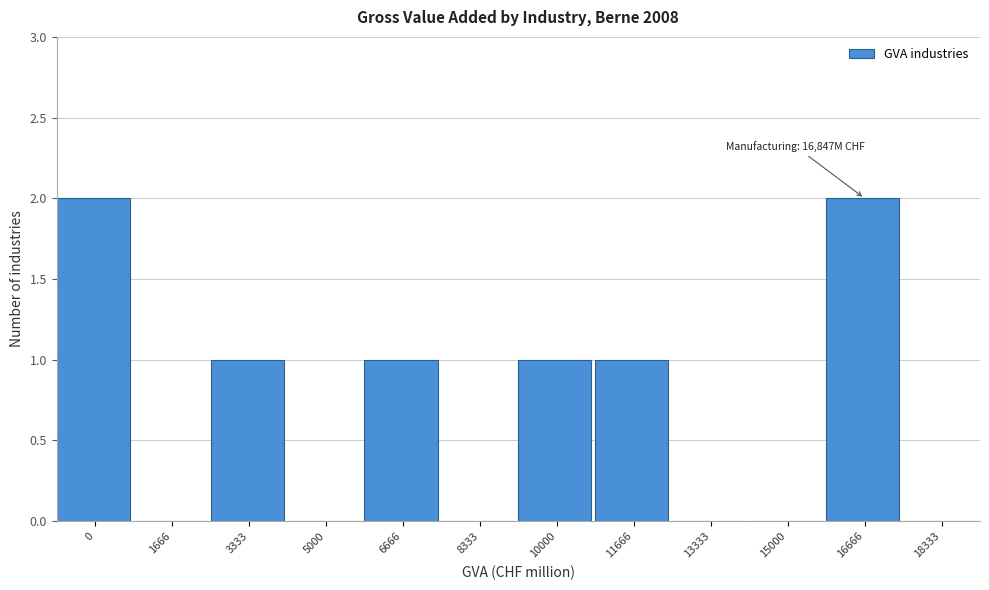

Reading left to right, list all the values displayed in this chart.

0=2	1666=0	3333=1	5000=0	6666=1	8333=0	10000=1	11666=1	13333=0	15000=0	16666=2	18333=0